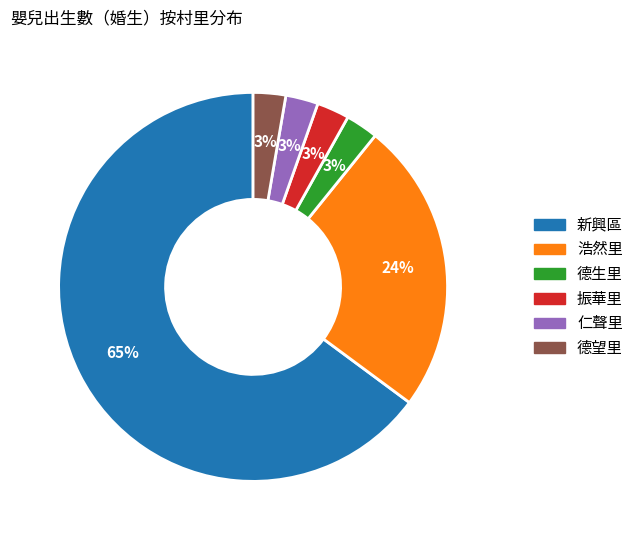

Does any single category account for the majority?

Yes